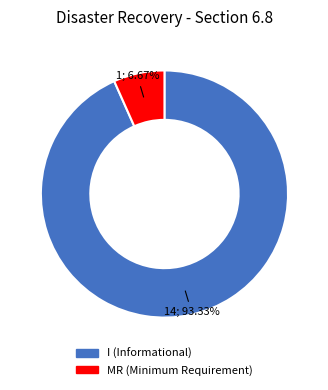

Is it true that MR is 7% of the pie?

True